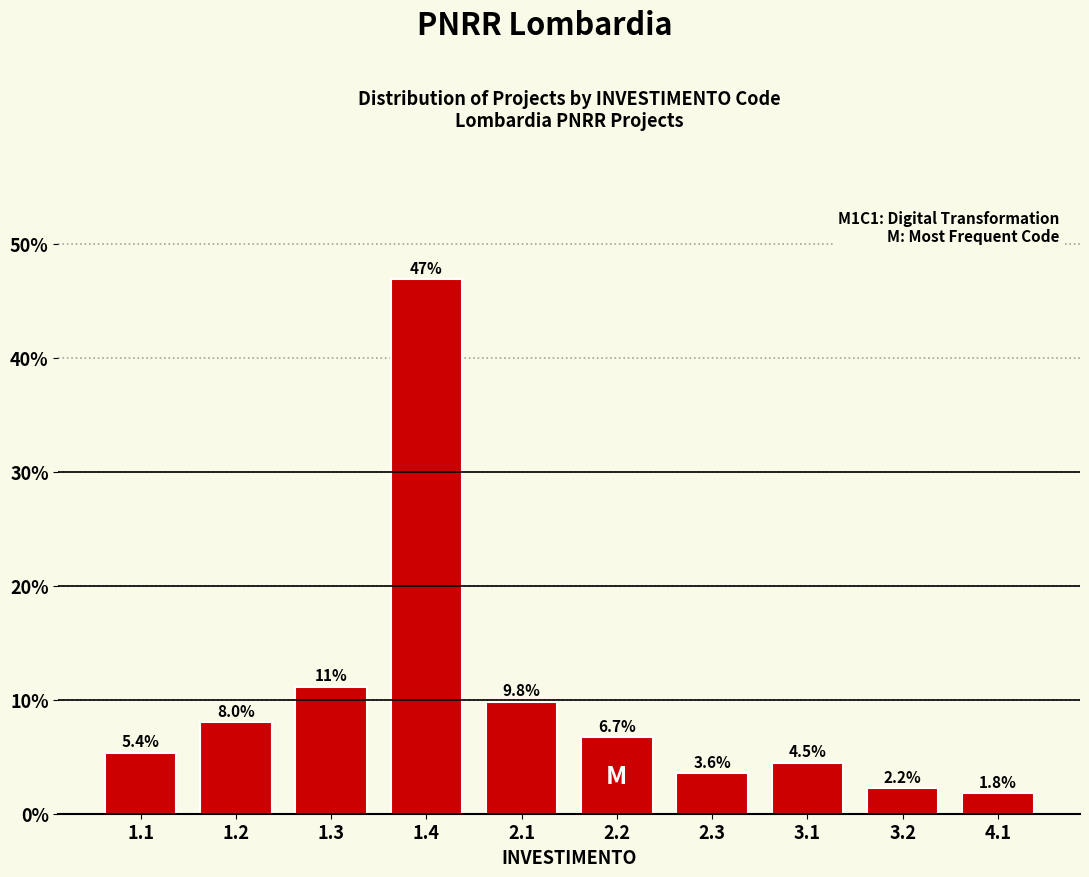

Reading left to right, transcribe all the data shown in this chart.

5.4	8.0	11.2	46.9	9.8	6.7	3.6	4.5	2.2	1.8